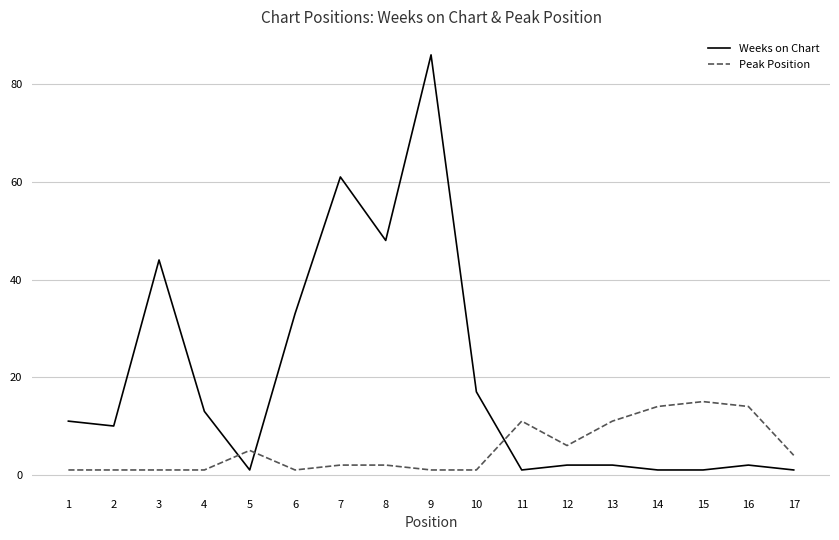

True or false: Peak Position and Weeks on Chart cross at least once.

True